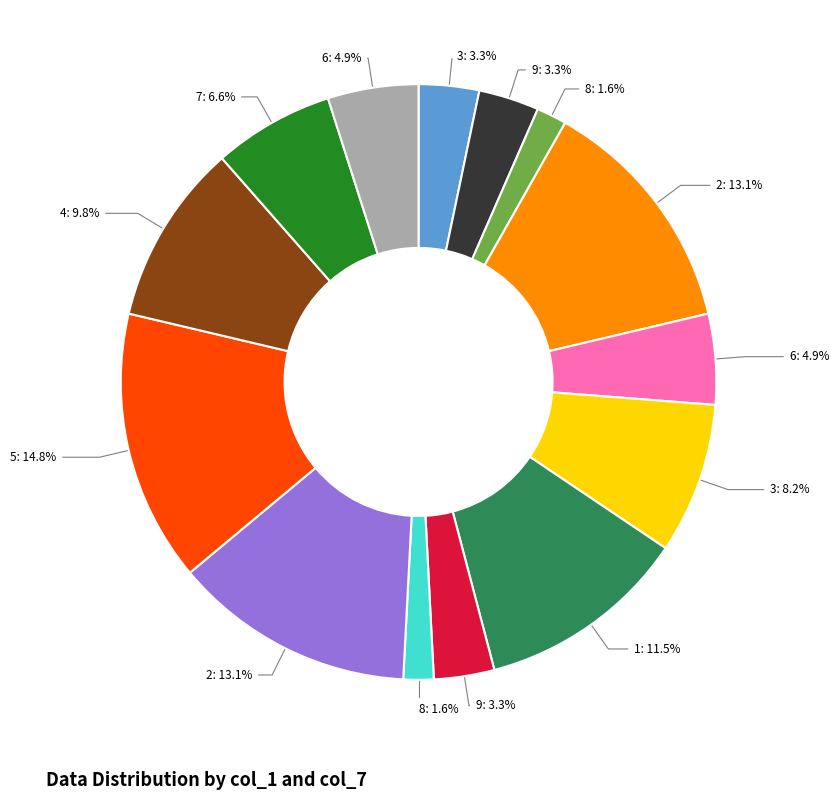

Is there a majority slice in this chart?

No